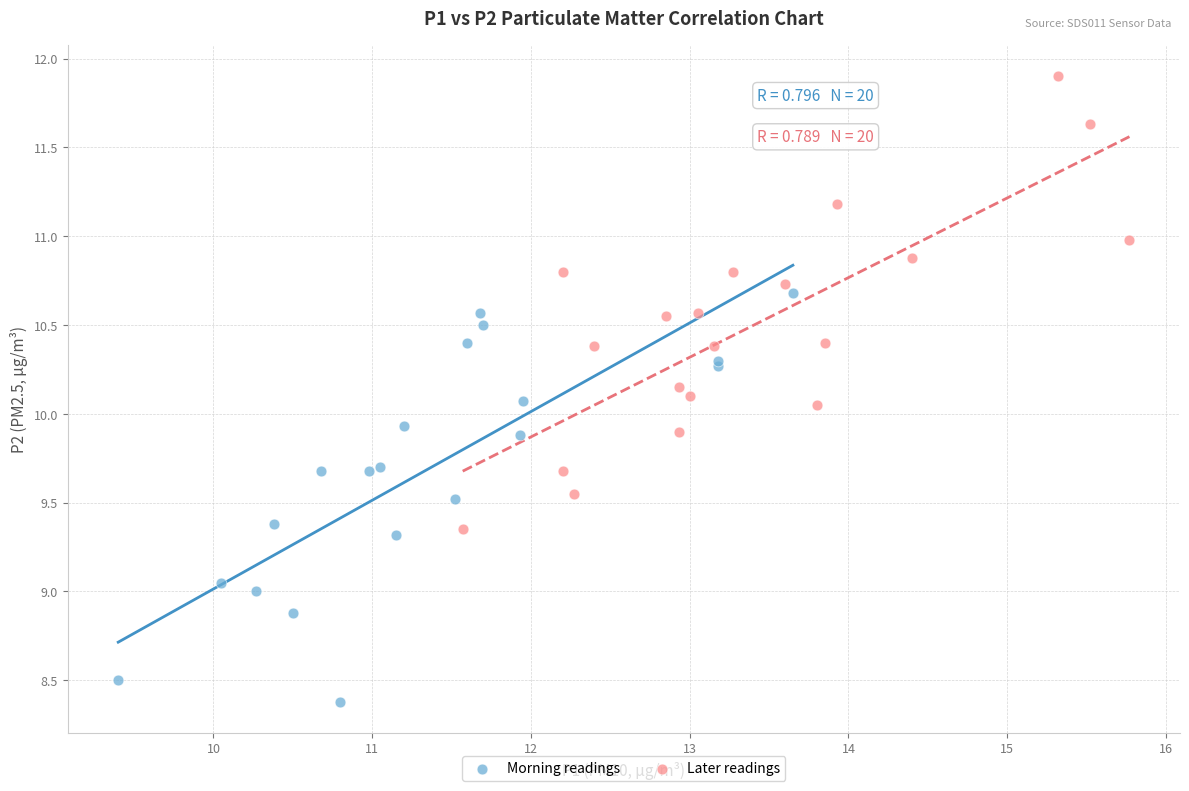

Which series reaches the maximum Y coordinate?

Later readings